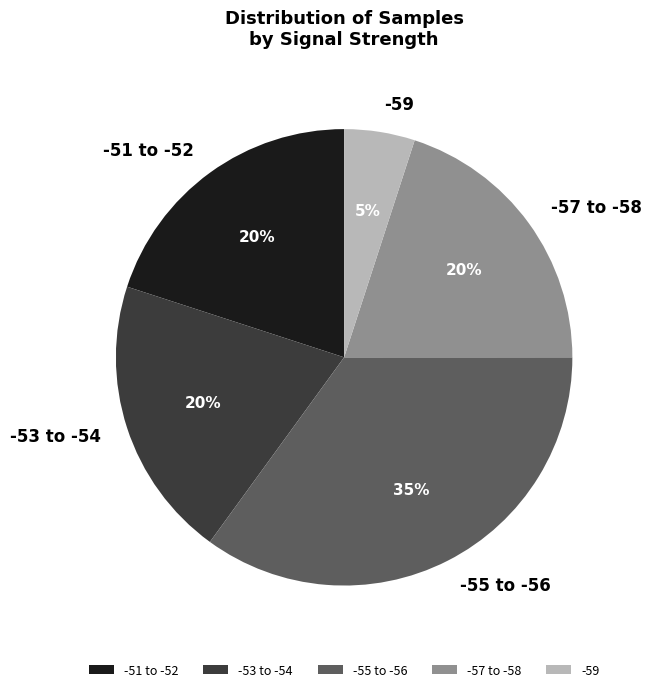

True or false: -51 to -52 accounts for 20% of the total.

True